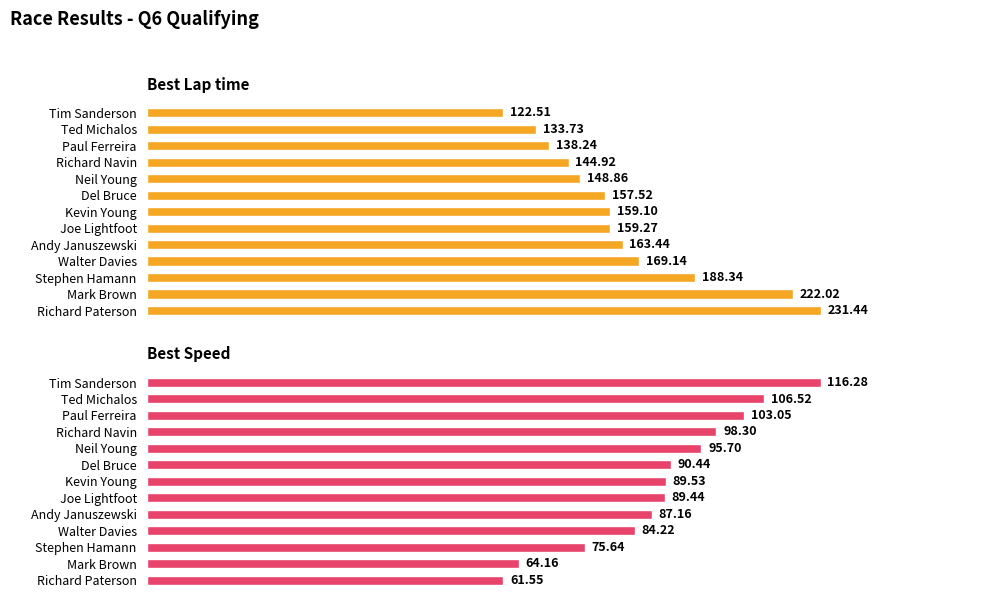

What is the value of the Best Lap time bar at the 6th from the left?

157.5